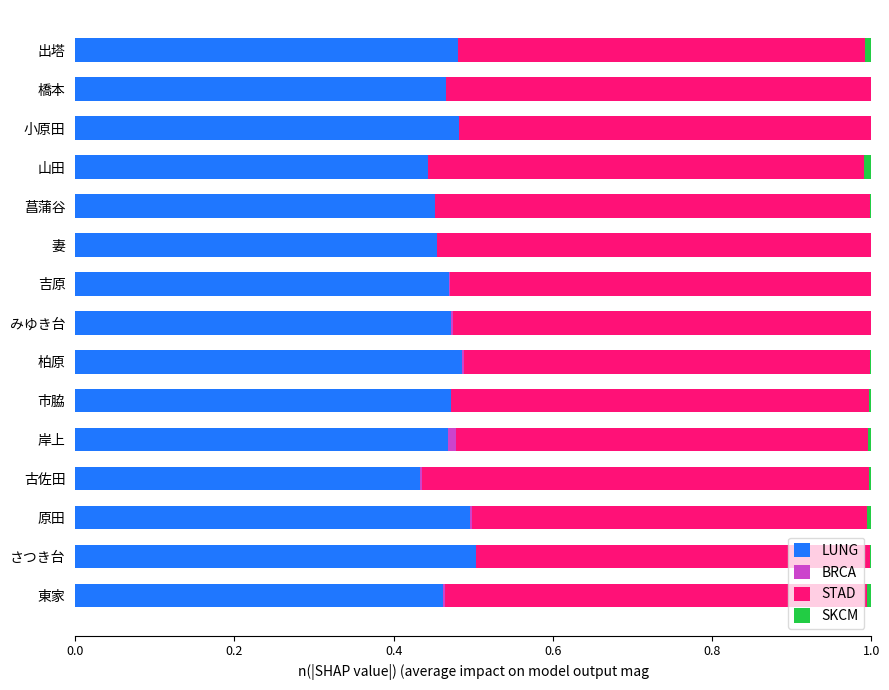

What is the sum of all LUNG values?

7.0